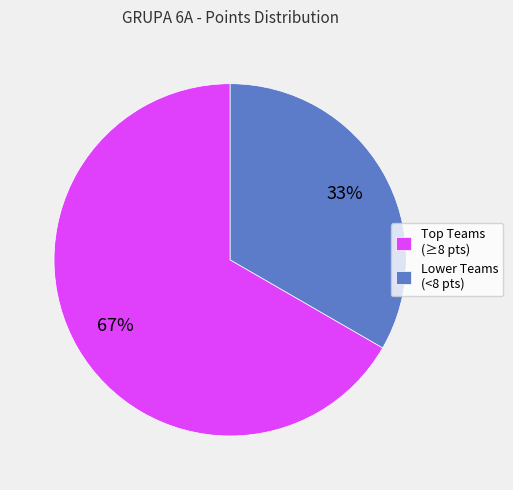

To the nearest percent, what is the average slice percentage?

50%